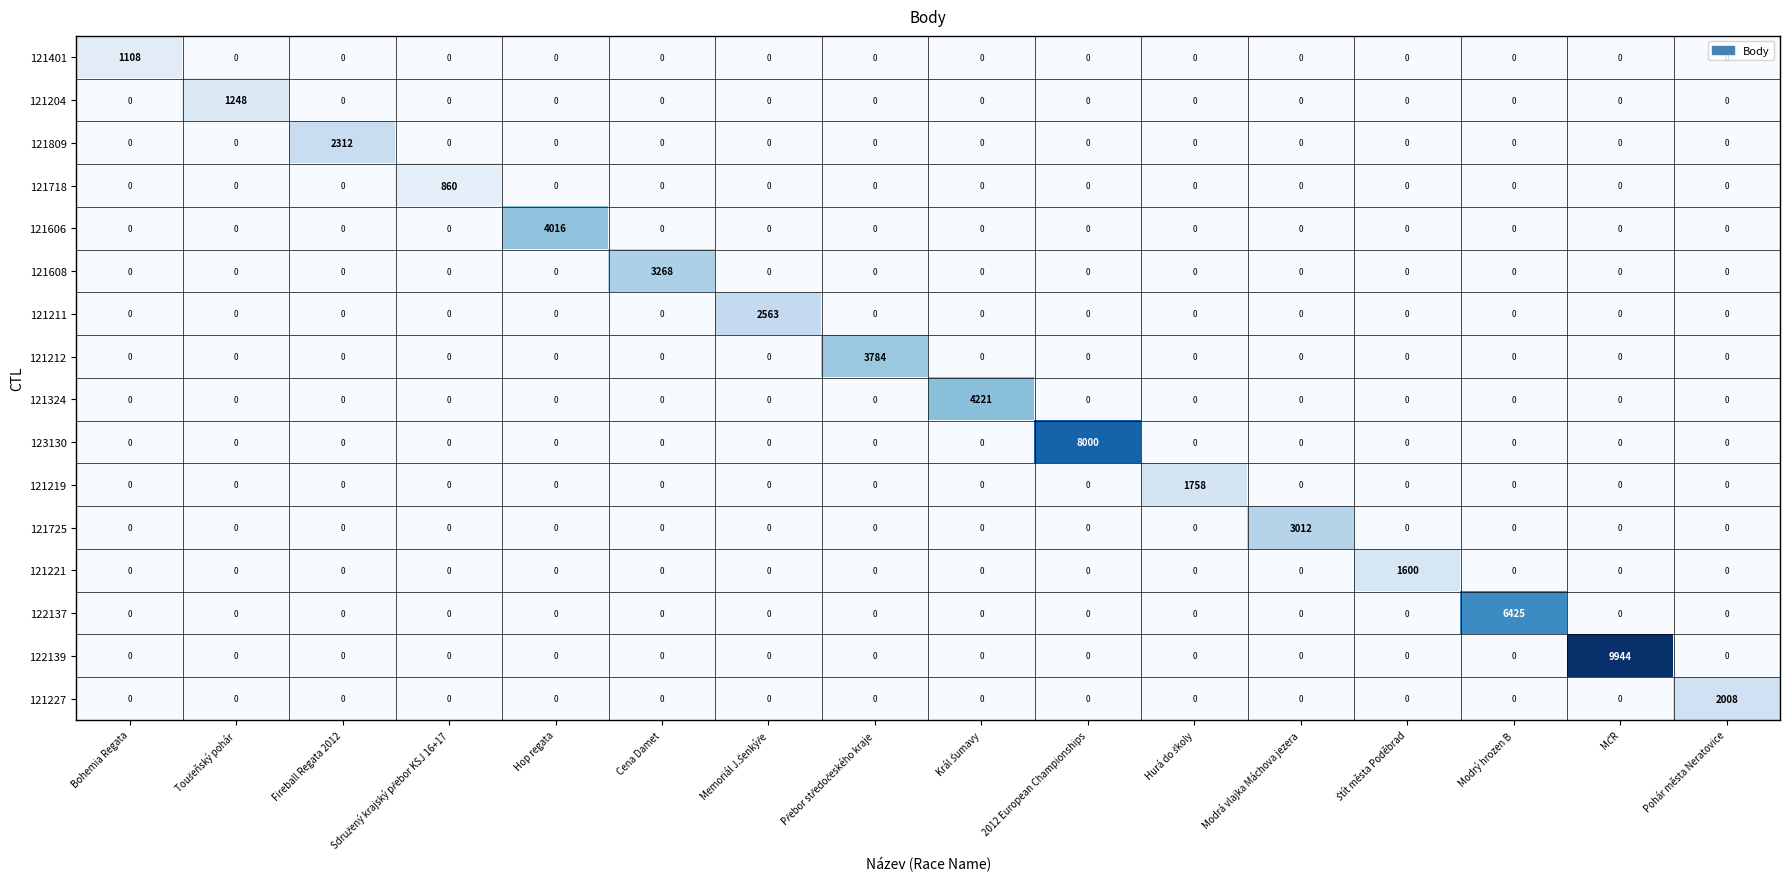

Is it true that 121204 equals -791 at Fireball Regata 2012?

False